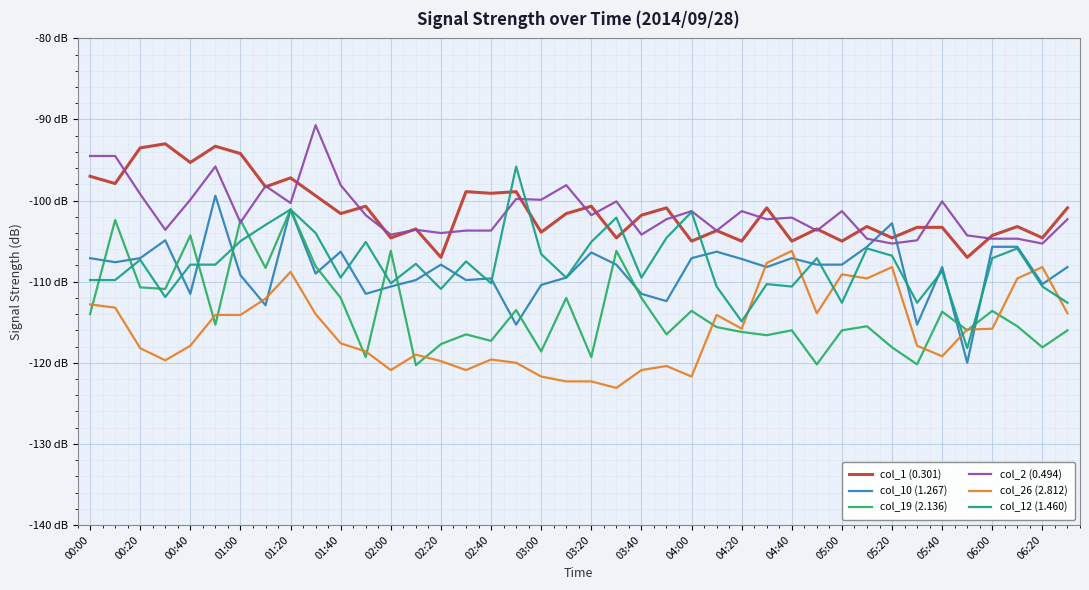

What is the sum of all col_2 (0.494) values?

-4056.7